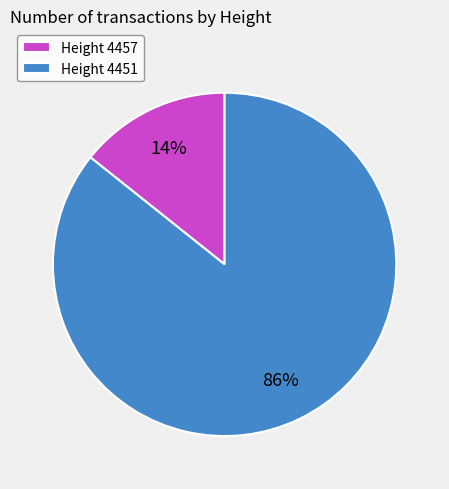

Which has a higher value, Height 4451 or Height 4457?

Height 4451